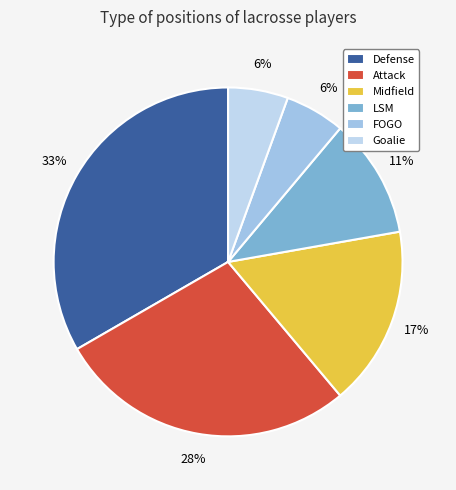

How much of the chart is everything except FOGO?

94.4%